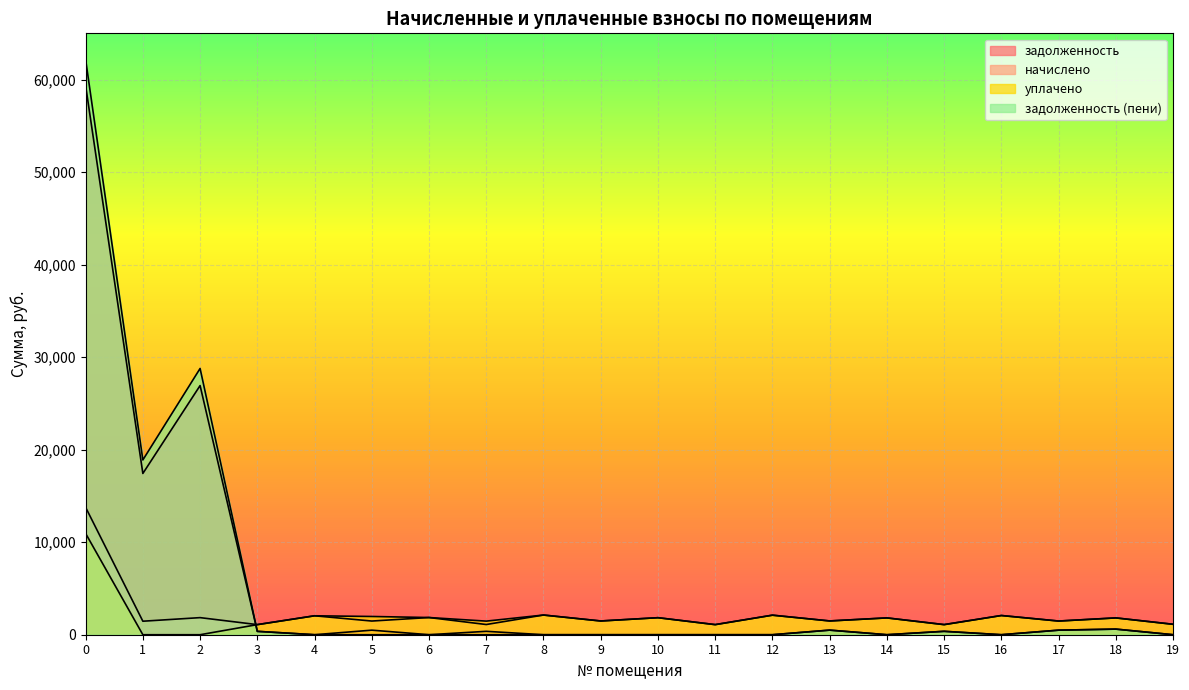

Which series changed the most between 4 and 14?

начислено